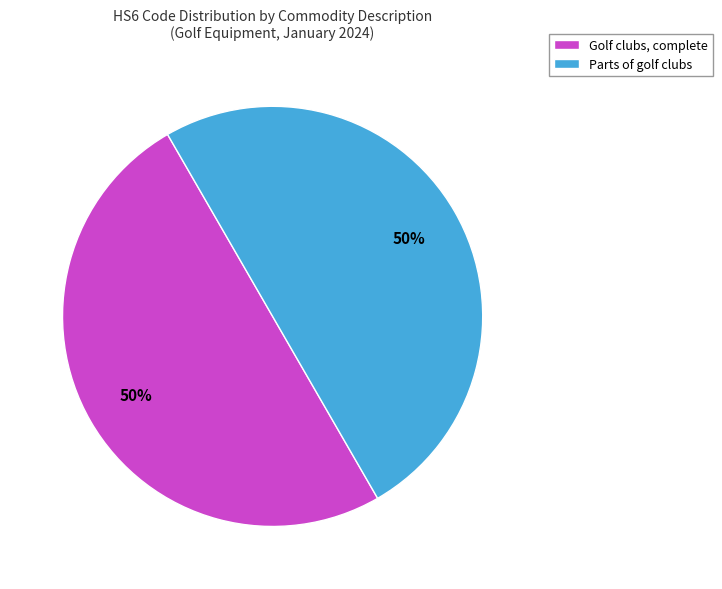

Do Parts of golf clubs and Golf clubs, complete together represent more than half of the pie?

Yes